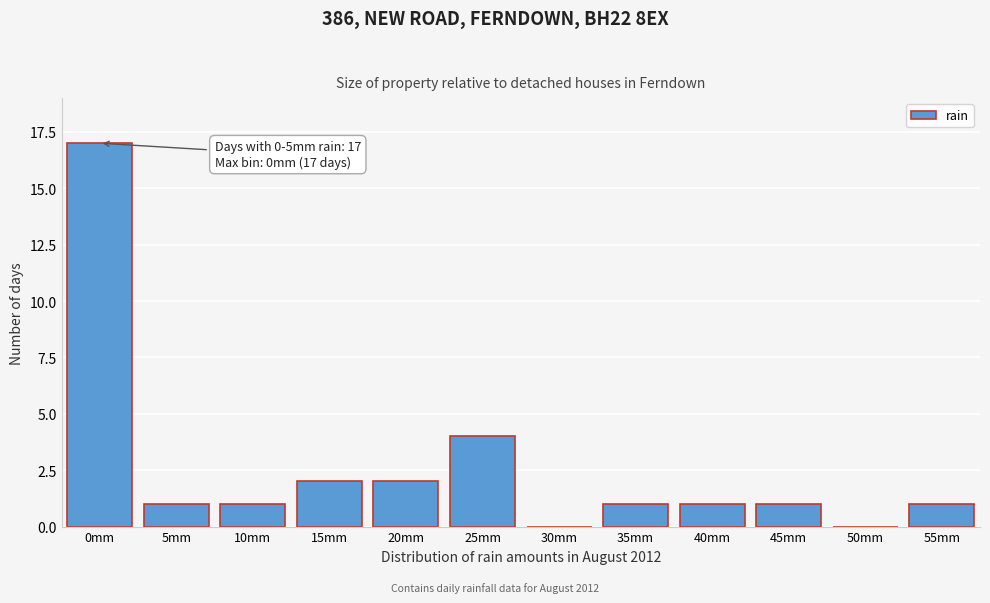

Reading right to left, transcribe all the data shown in this chart.

55mm=1	50mm=0	45mm=1	40mm=1	35mm=1	30mm=0	25mm=4	20mm=2	15mm=2	10mm=1	5mm=1	0mm=17